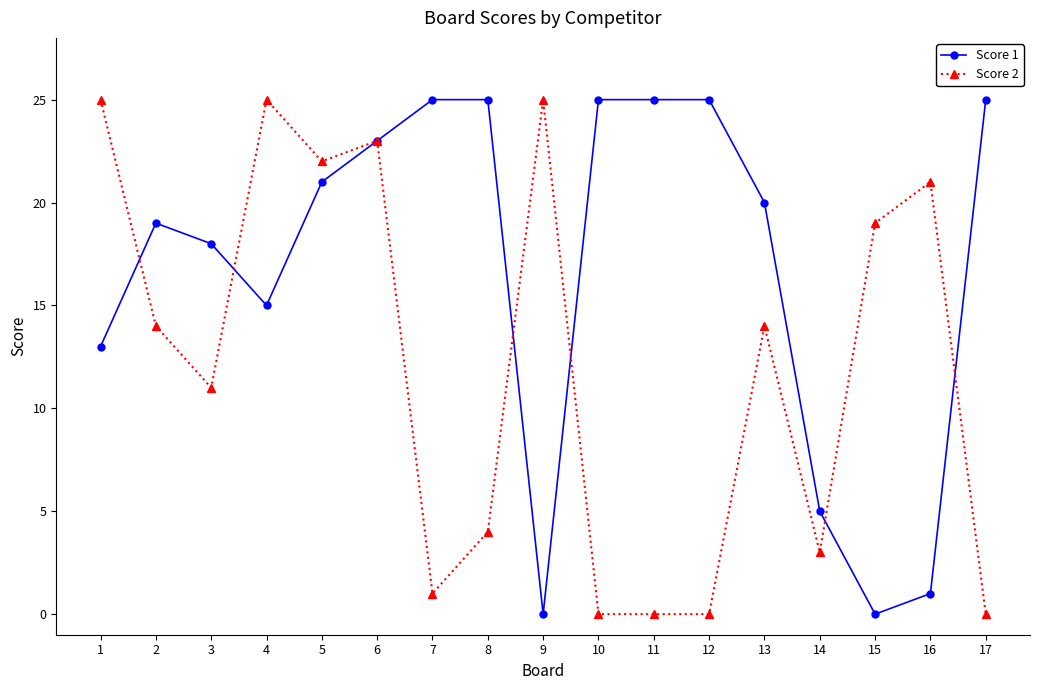

The Score 1 series shows 25 at 10. True or false?

True